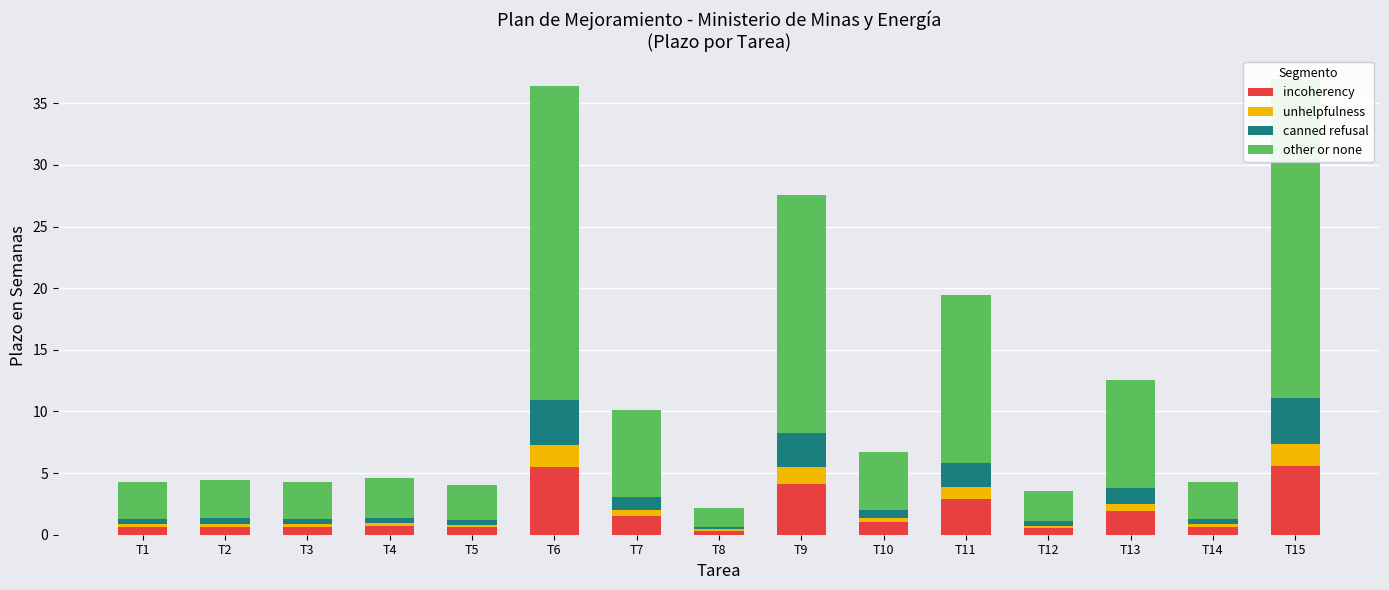

True or false: incoherency has a value of 0.6 at T1.

True